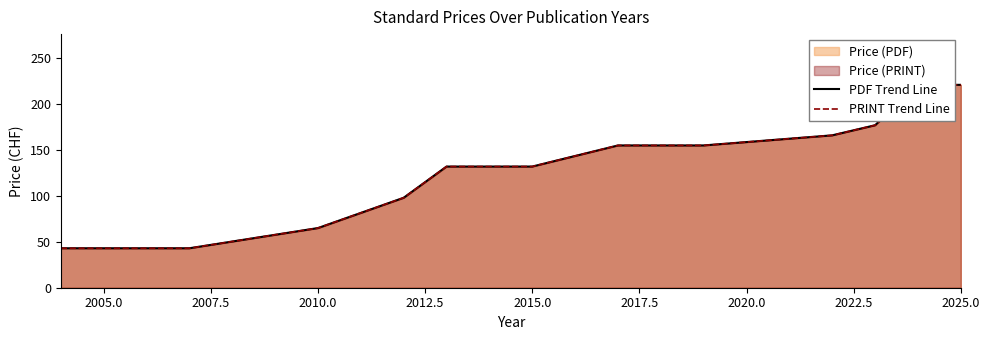

How many data points in PDF Trend Line are less than 155?

7